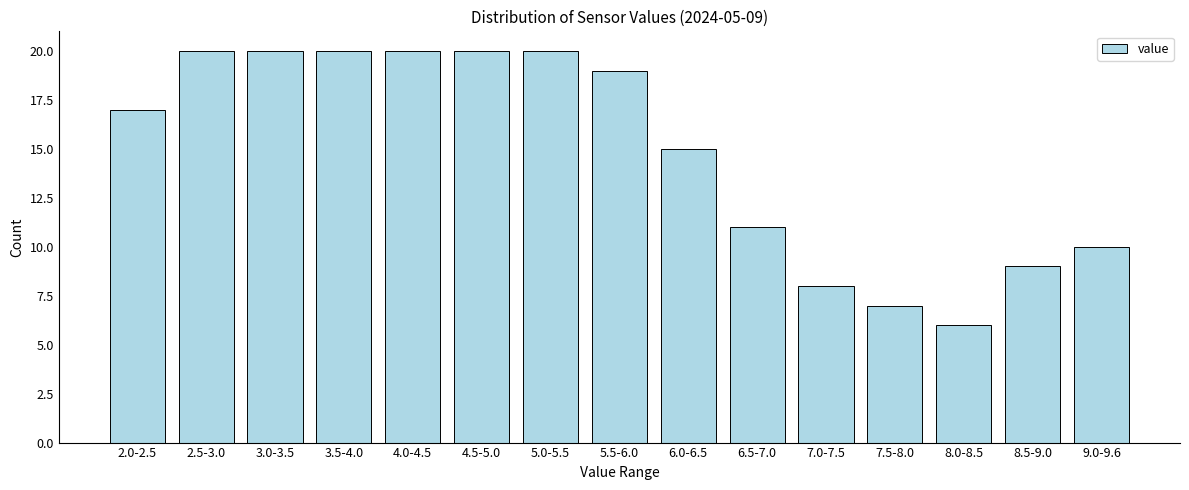

Reading right to left, list all the values displayed in this chart.

10	9	6	7	8	11	15	19	20	20	20	20	20	20	17